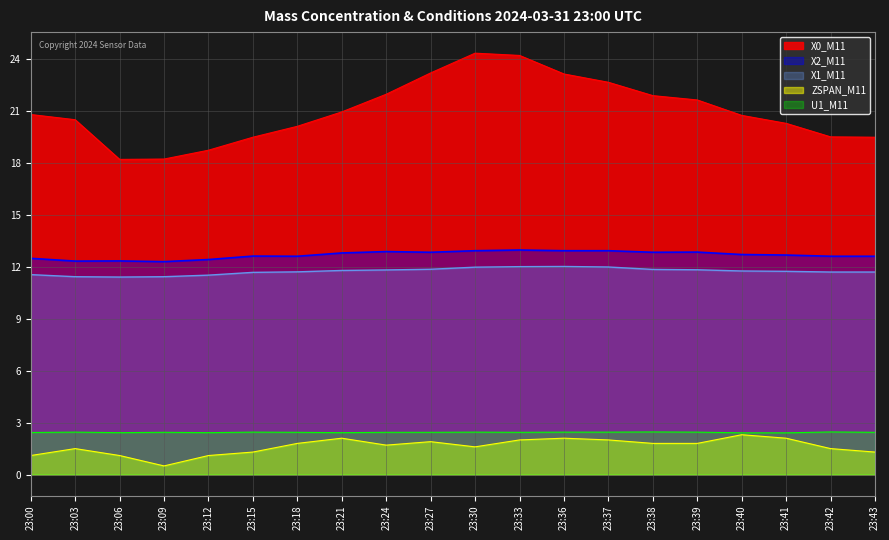

Rank the series by their maximum value, from highest to lowest.

X0_M11, X2_M11, X1_M11, U1_M11, ZSPAN_M11